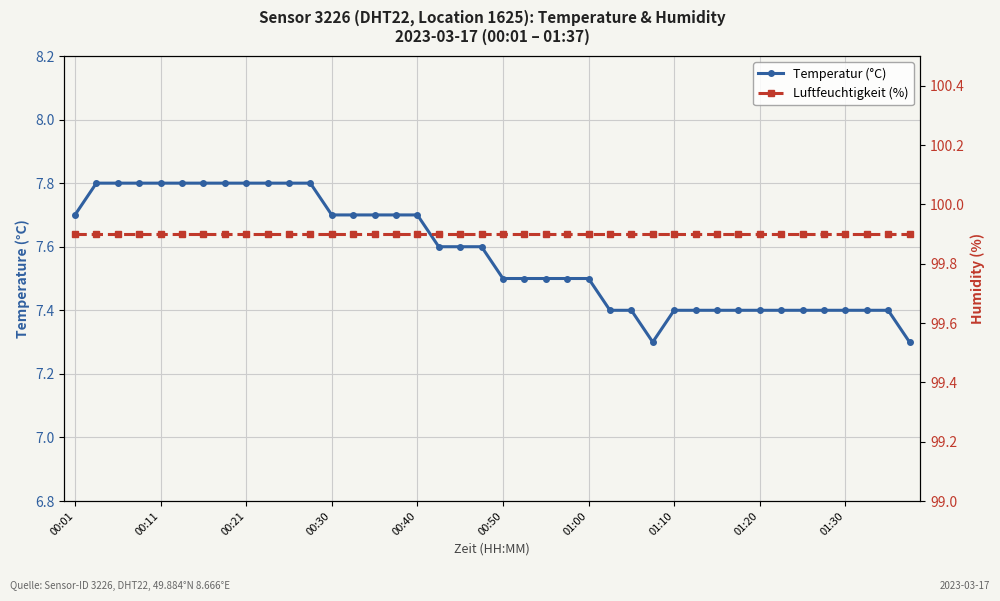

What is the maximum value shown in the chart?

99.9